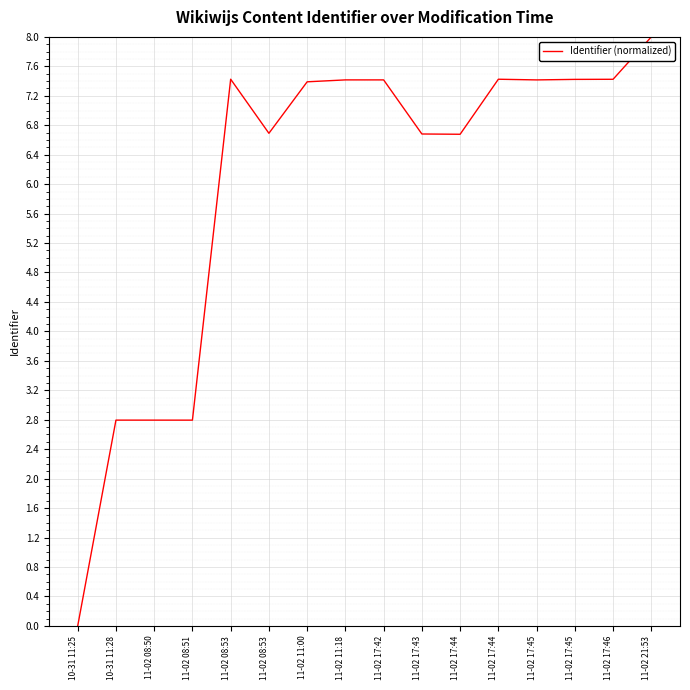

True or false: there are more than 0 points higher than both neighbors.

True